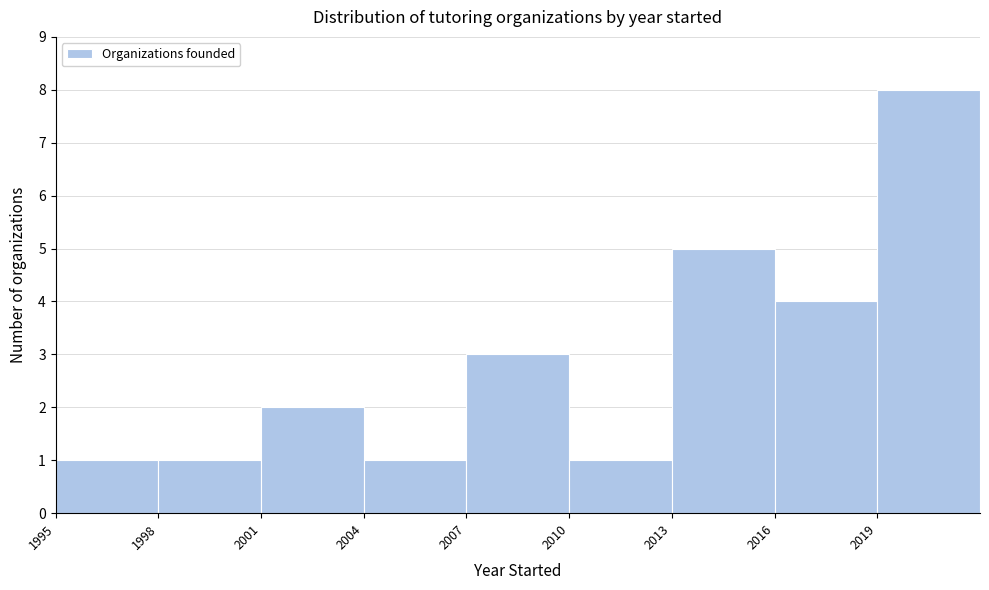

Reading left to right, transcribe this chart: for each bar, give the range it covers on the x-axis and its height. The values are not printed on the chart, so give them approximately, as read against the axis.

1995 to 1998: 1
1998 to 2001: 1
2001 to 2004: 2
2004 to 2007: 1
2007 to 2010: 3
2010 to 2013: 1
2013 to 2016: 5
2016 to 2019: 4
2019 to 2022: 8